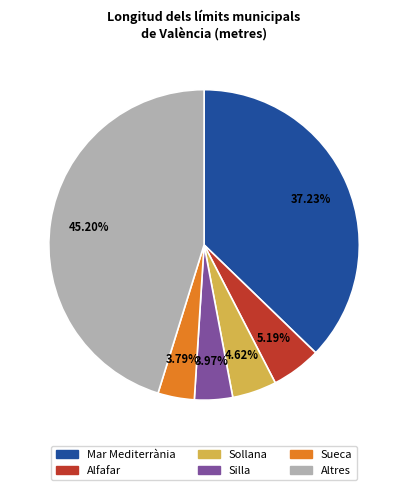

What is the largest slice in the pie chart?

Altres